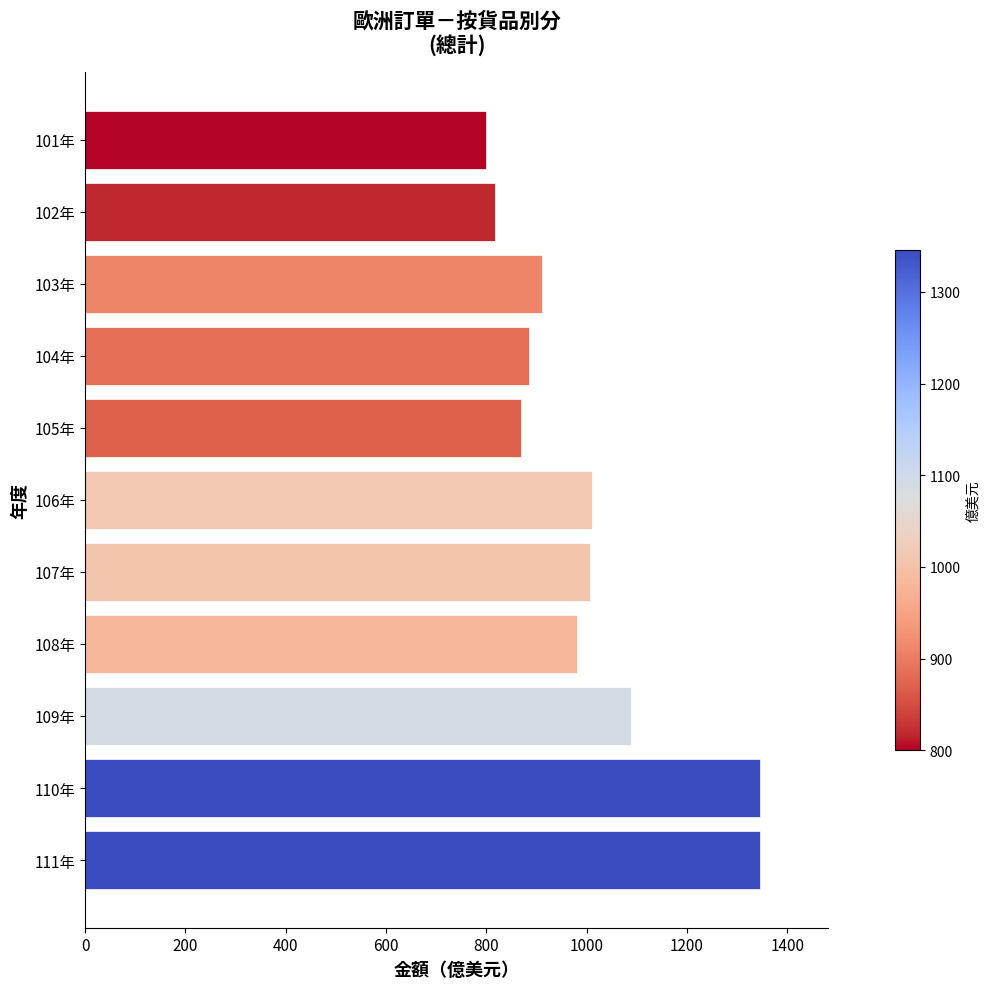

What is the label of the 2nd bar from the bottom?

110年